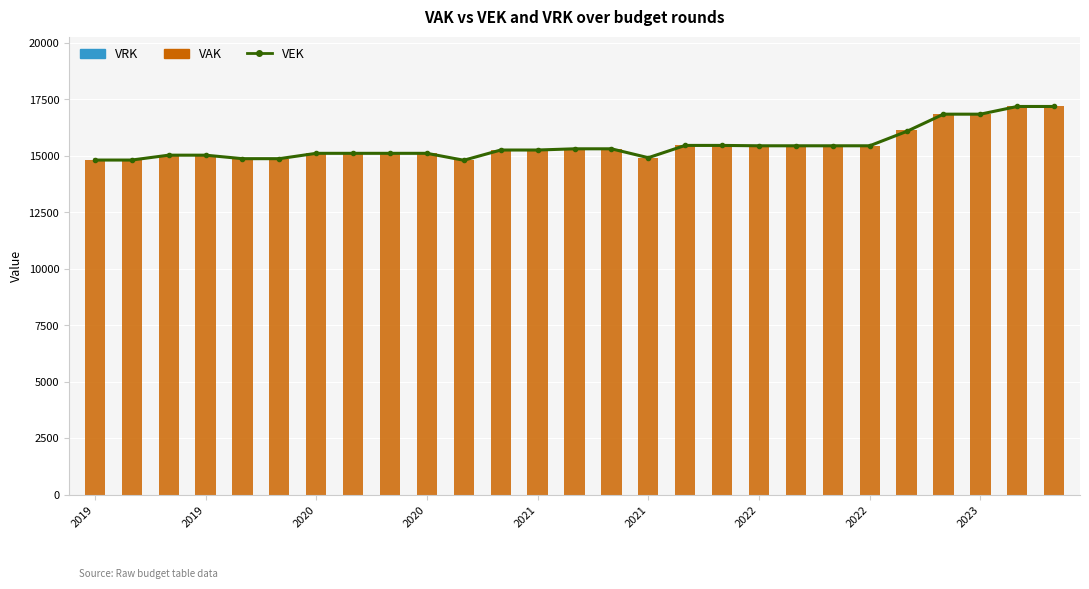

At which label does VEK reach its minimum?

10